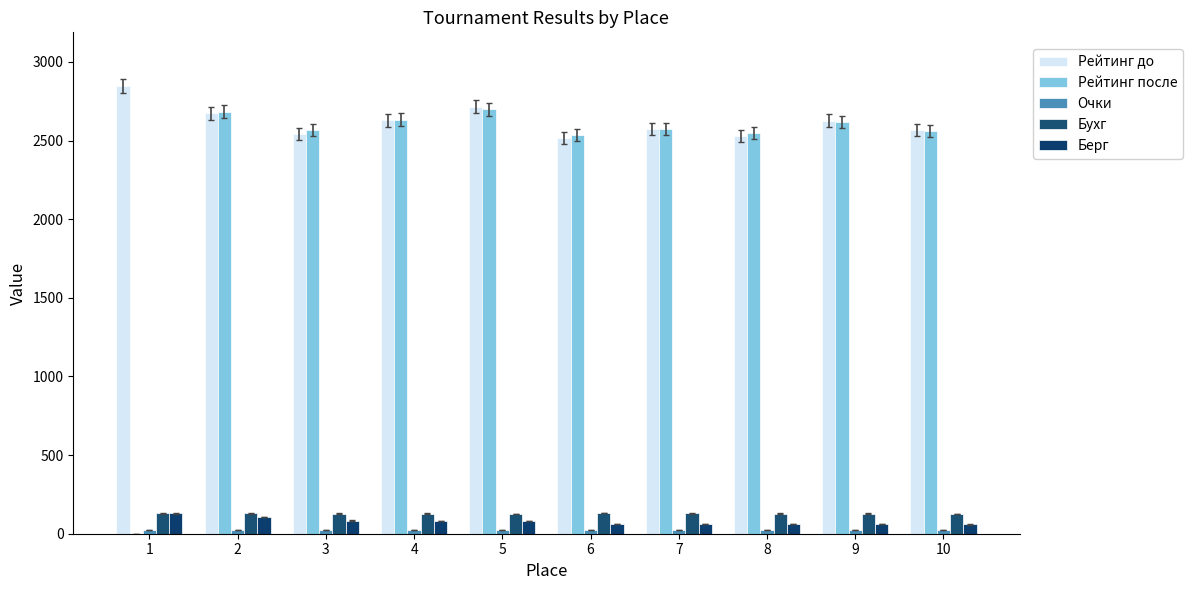

The Рейтинг до series shows 4379 at 4. True or false?

False